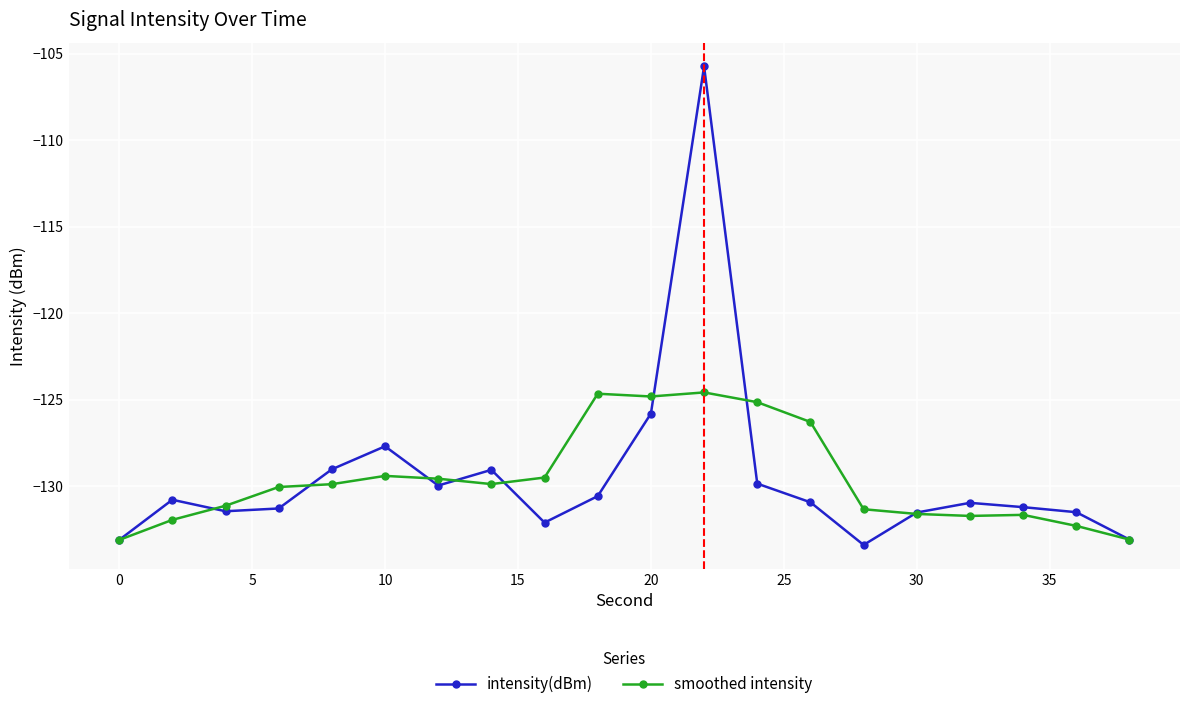

How many values in the smoothed intensity series exceed -129?

5